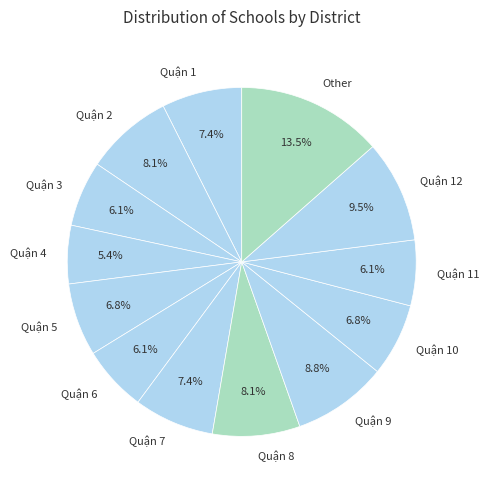

Which slice is the largest?

Other